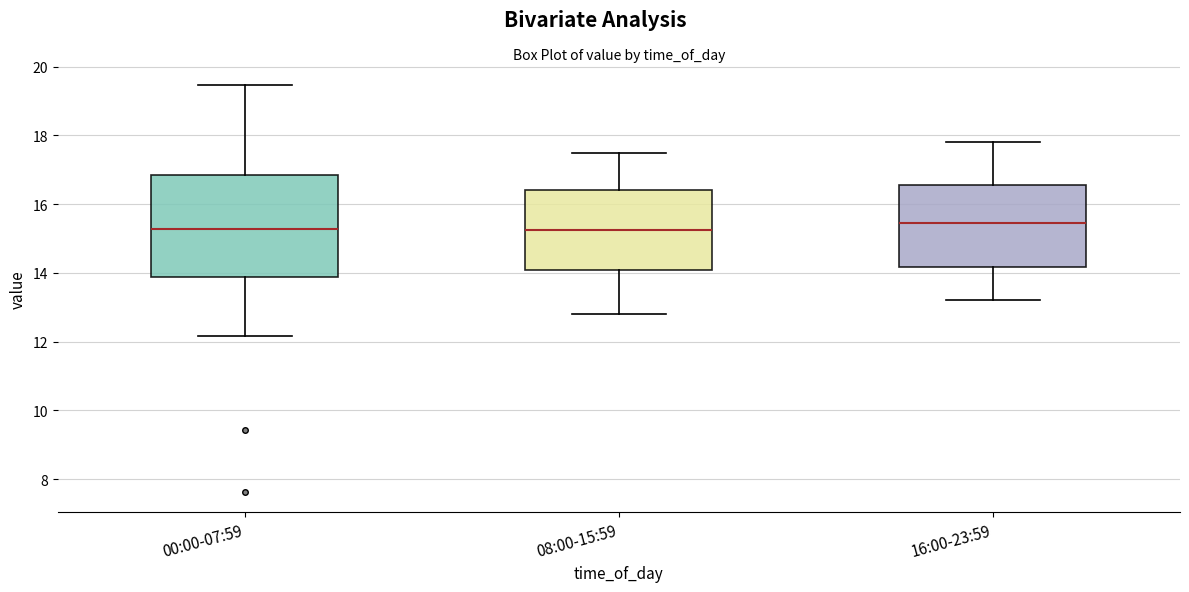

Reading left to right, transcribe this box plot: for each box, give where its median line is, the range the box spans, and where its two whiskers end, as read against the y-axis. The values are not printed on the chart, so give them approximately, as read against the axis.

00:00-07:59: median 15.2, box 13.8 to 16.8, whiskers 12.2 to 19.4
08:00-15:59: median 15.2, box 14.0 to 16.4, whiskers 12.8 to 17.6
16:00-23:59: median 15.4, box 14.2 to 16.6, whiskers 13.2 to 17.8